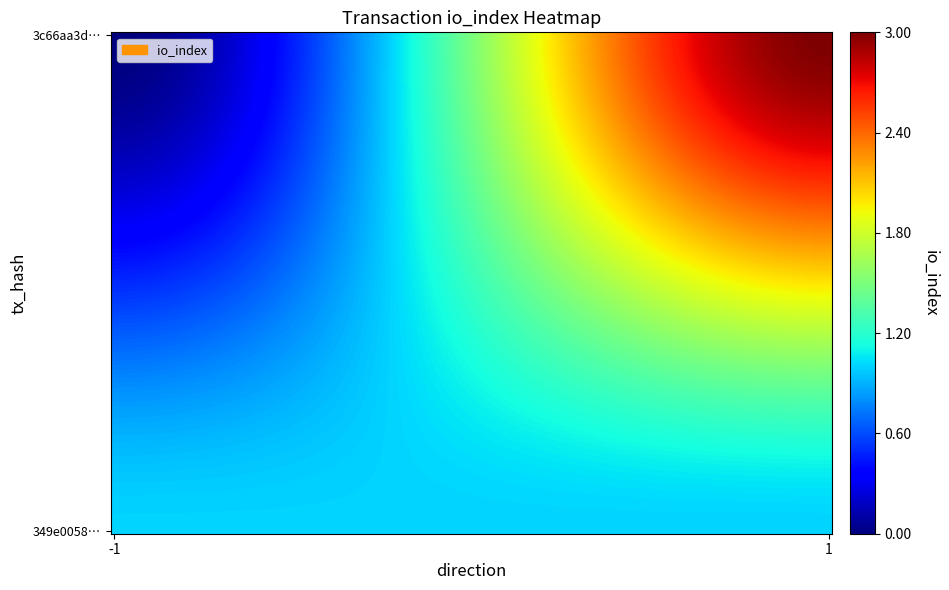

True or false: 3c66aa3d08377f87c6dc76609e84ff331f076dc has a value of 2 at 1.

False